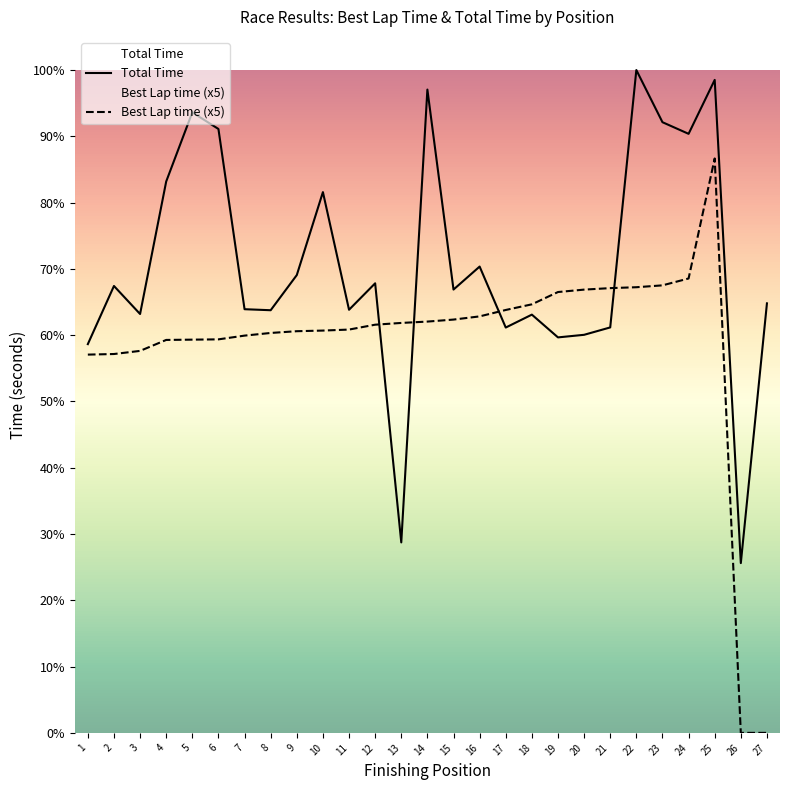

What are all the series names shown in the legend?

Total Time, Best Lap time (x5)